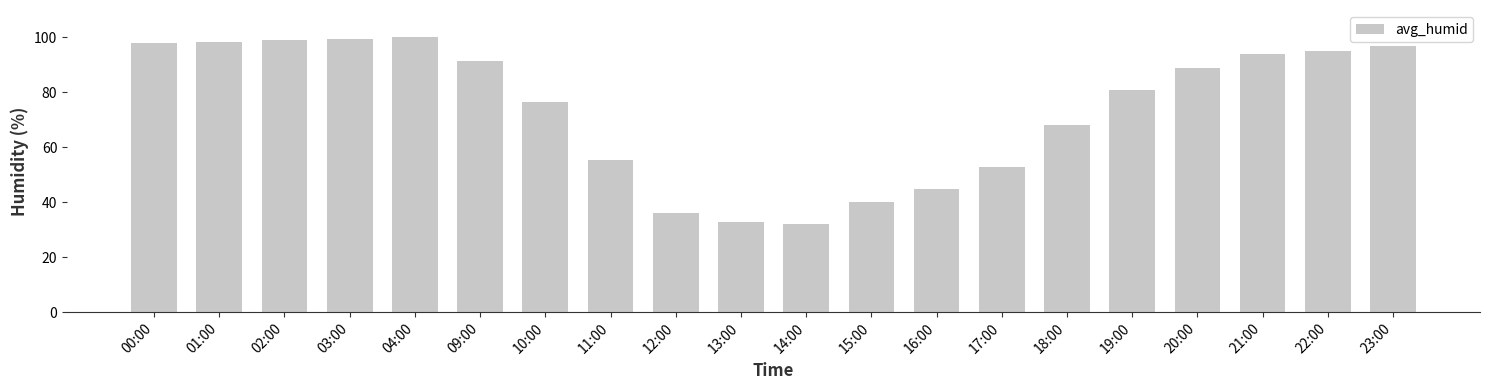

What is the value of the 17th bar from the left?

89.0